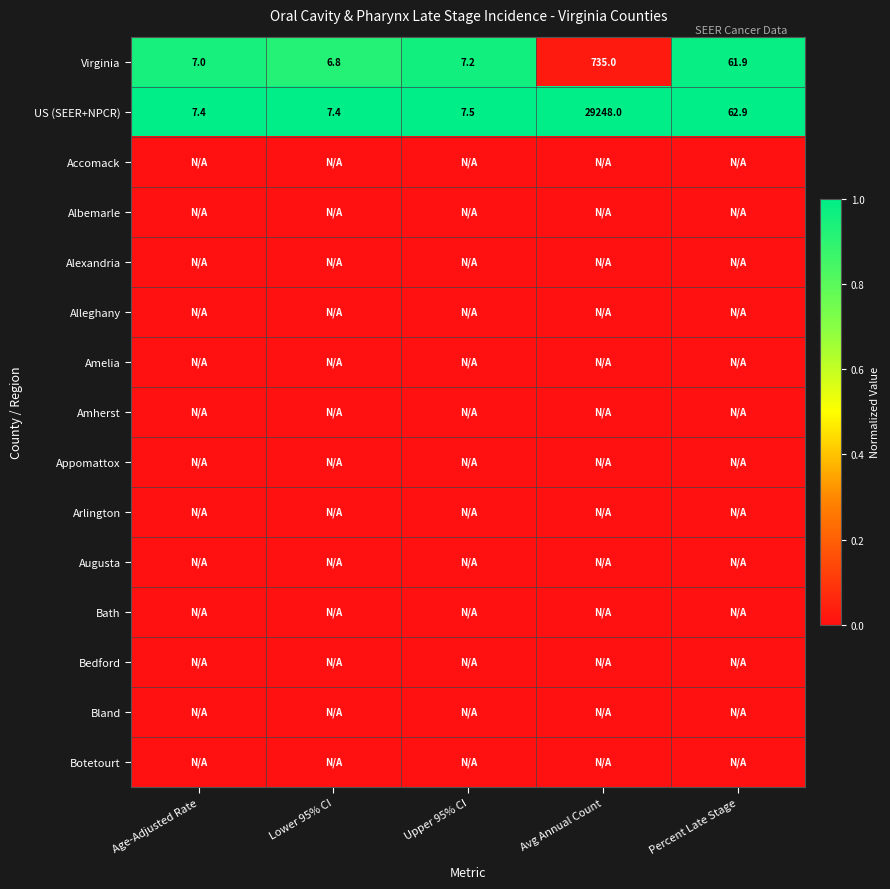

What is the difference between the maximum and minimum values in the Virginia series?

728.2